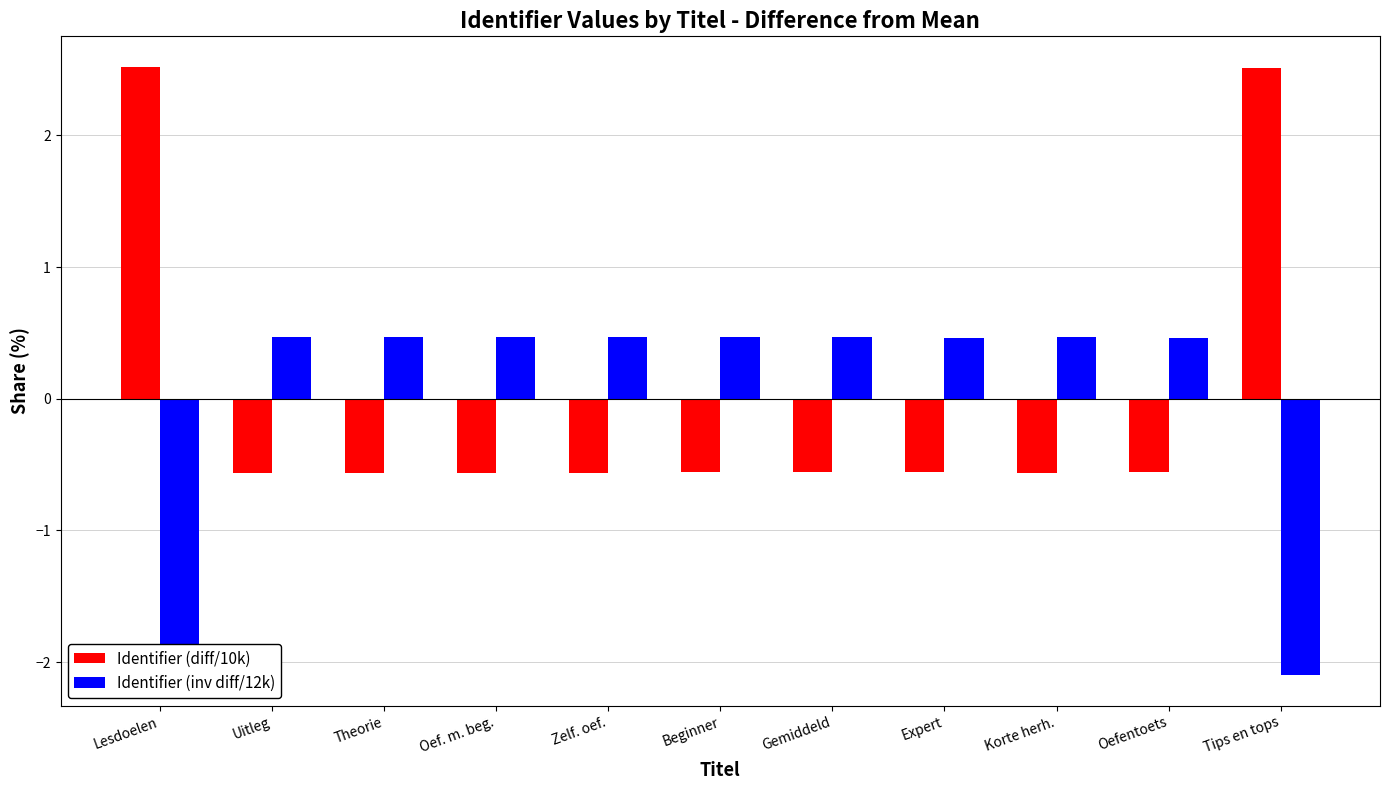

What is the minimum value shown in the chart?

-2.1